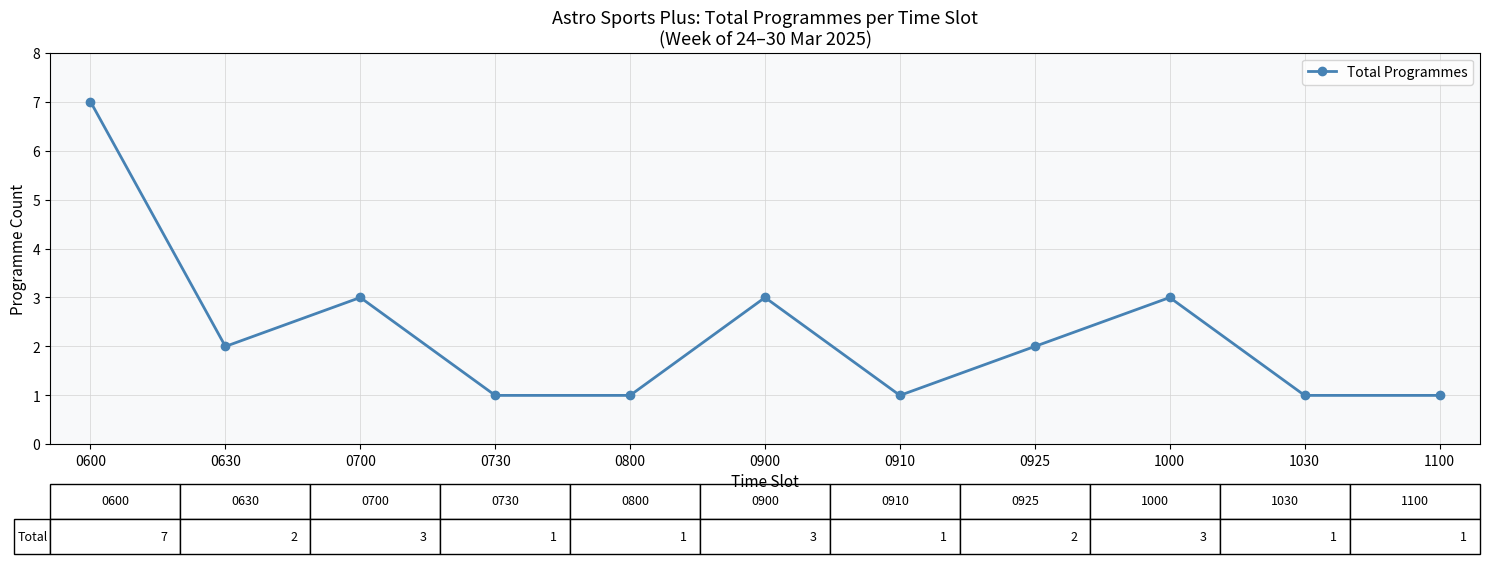

What is the difference between the values at 0600 and 0925?

5